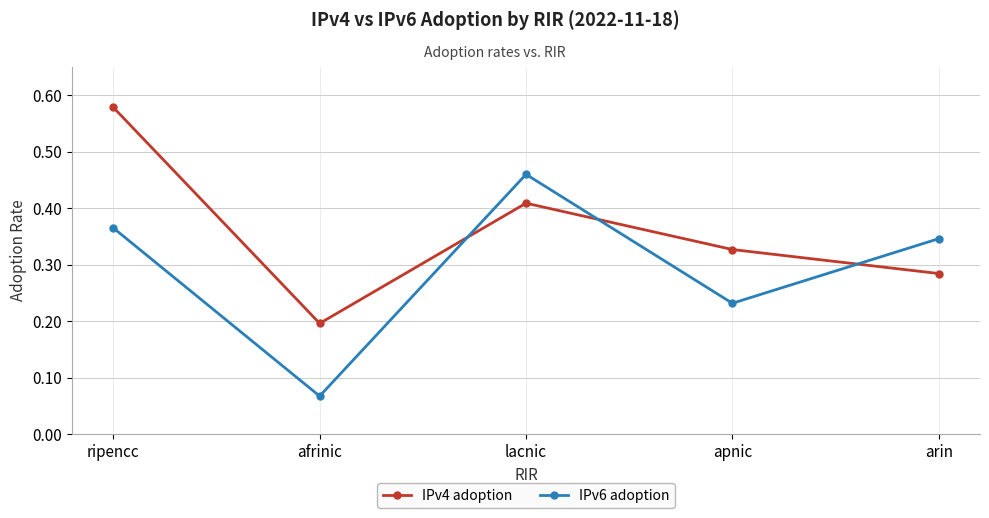

The IPv4 adoption series shows 0.3 at afrinic. True or false?

False